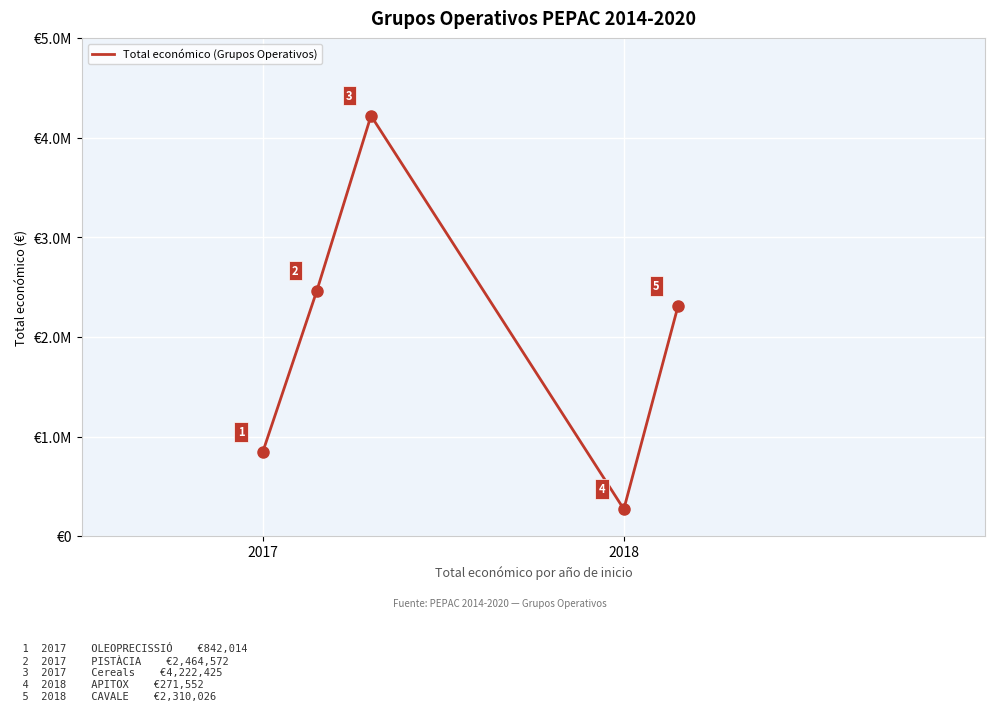

How many interior local valleys (lower than both neighbors) does the data have?

1